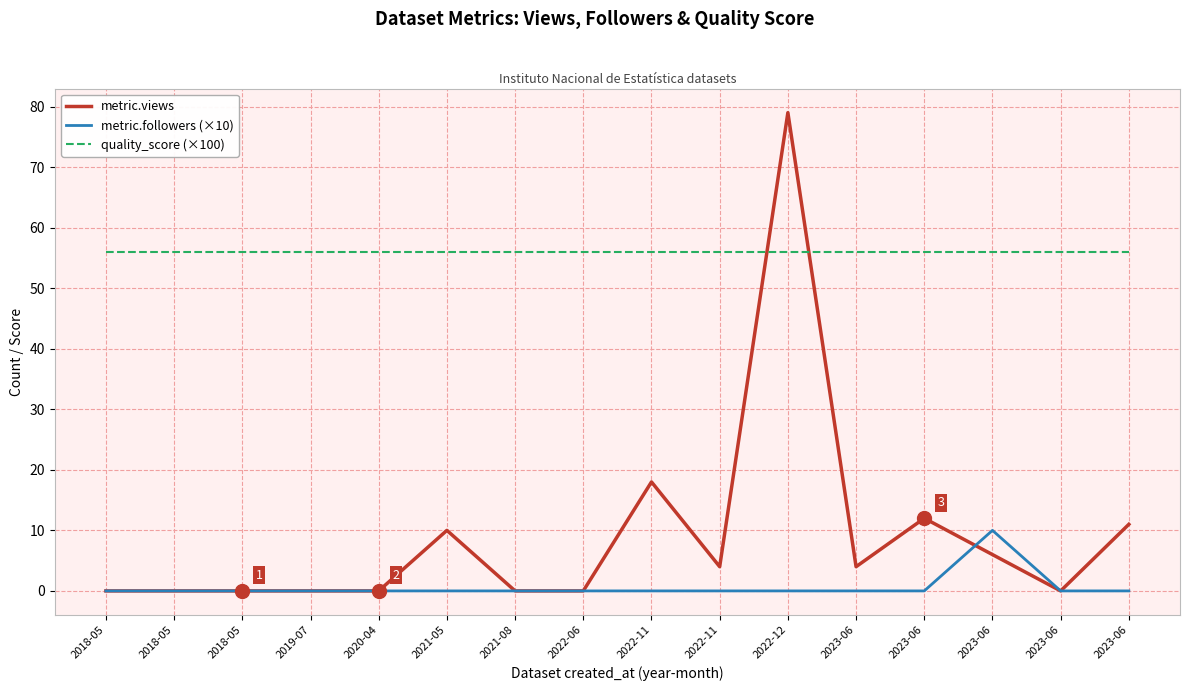

The quality_score (×100) series shows 56.0 at 2020-04. True or false?

True